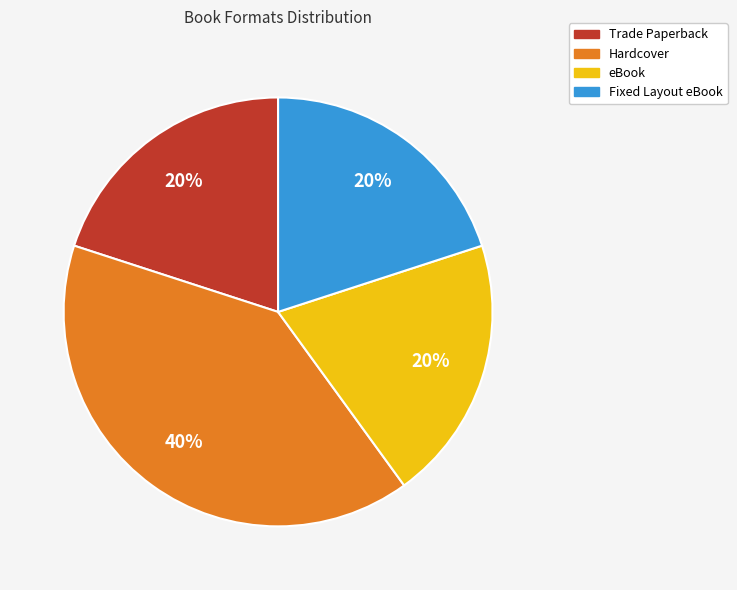

The Hardcover slice represents 40% of the pie. True or false?

True